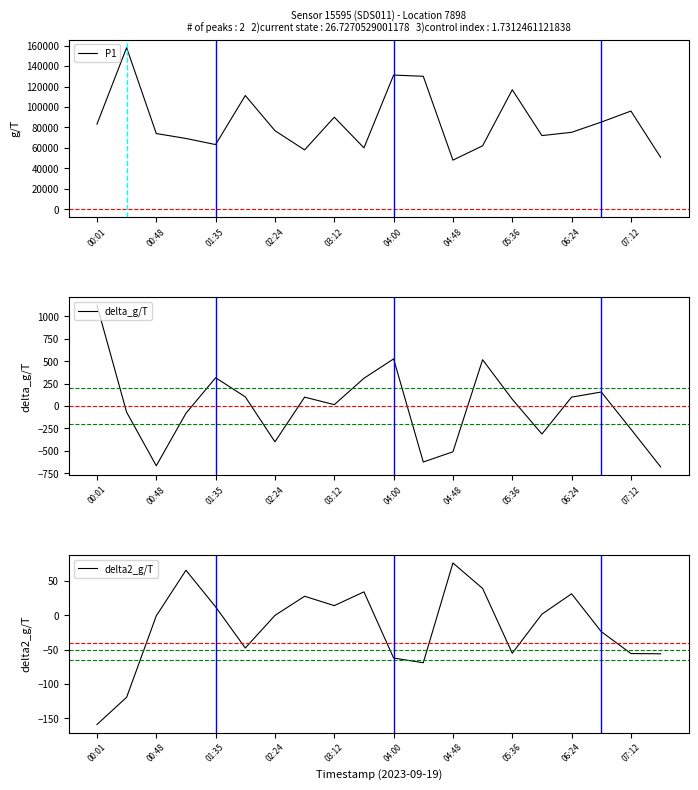

True or false: delta2_g/T has more than 1 points higher than both neighbors.

True